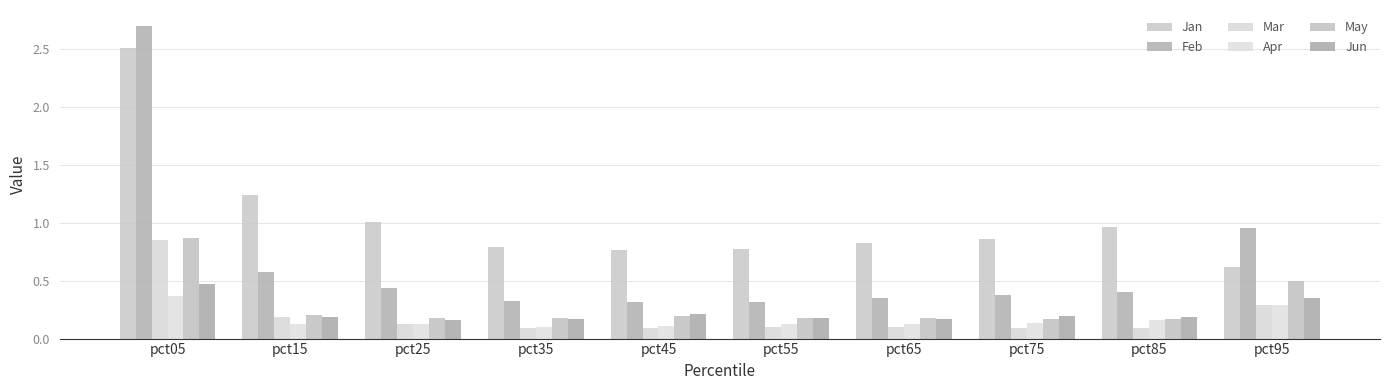

What is the sum of the Mar values at pct25 and pct95?

0.4